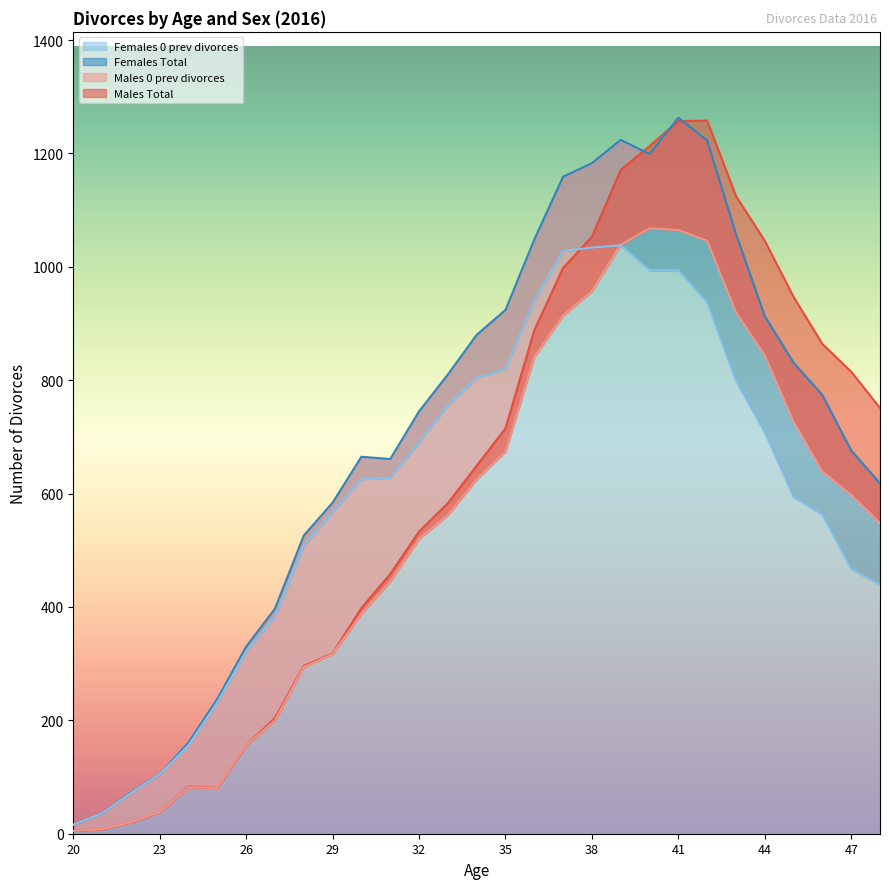

What is the spread (max minus min) of values at 31?

216